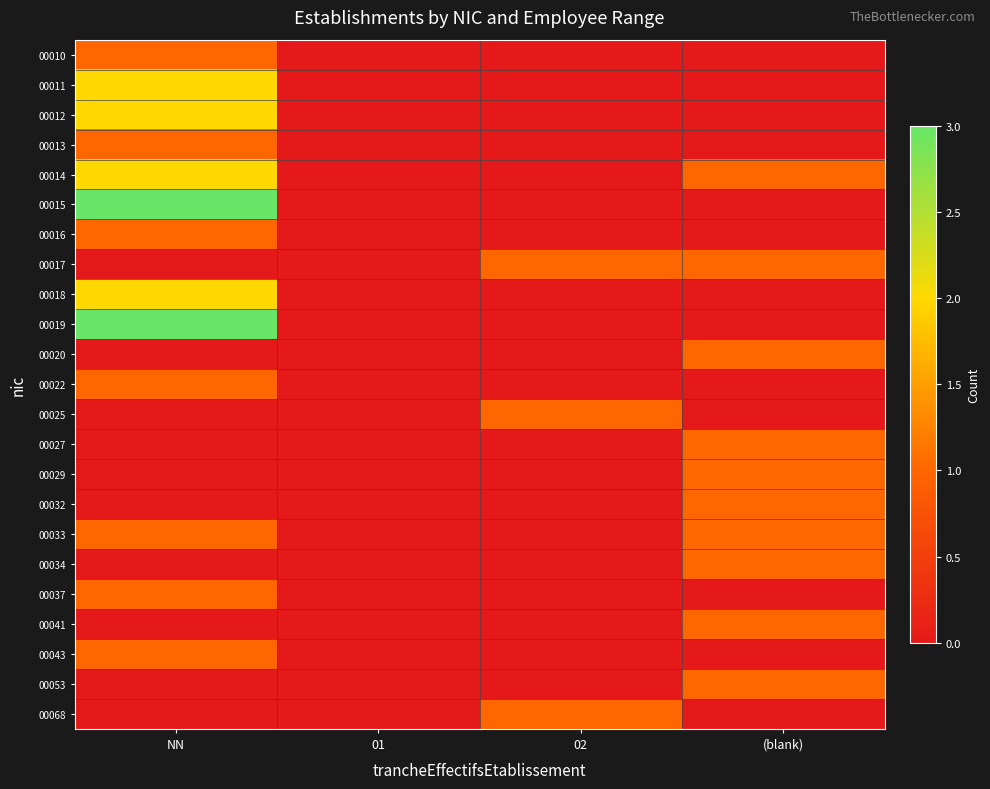

Between NN and (blank), which is larger?

NN